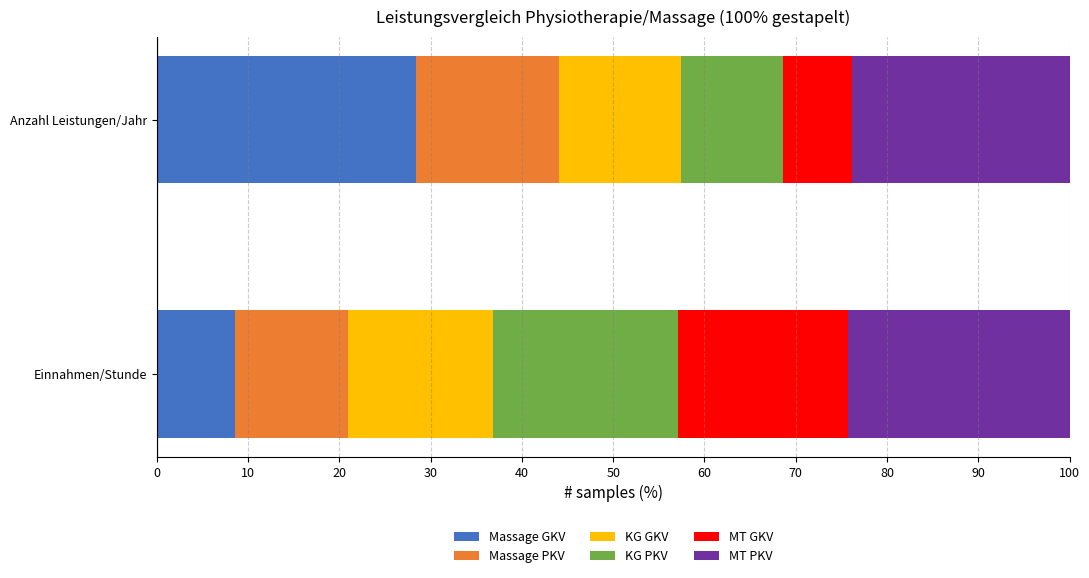

What is the approximate value of Massage GKV at Einnahmen/Stunde?

8.5